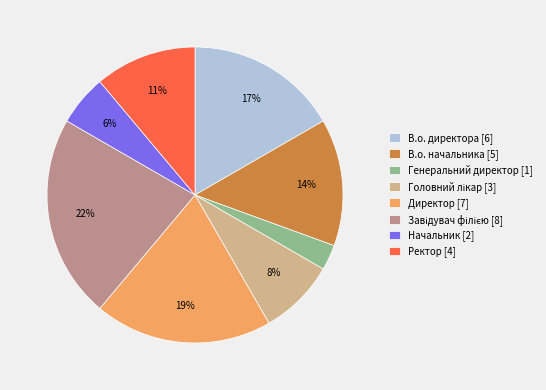

Which category has the smallest portion of the pie?

Генеральний директор